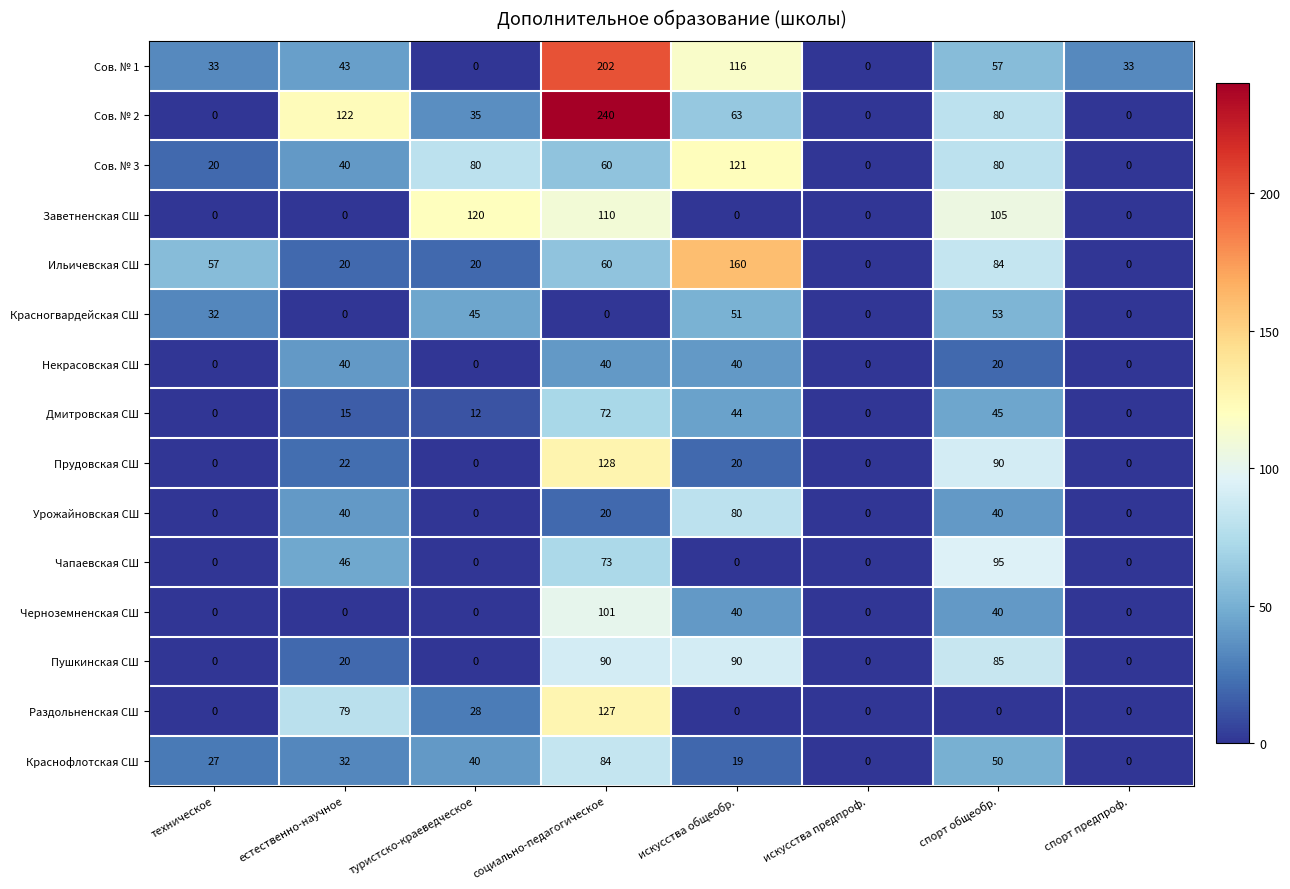

How many Ильичевская СШ values are between 20 and 84?

5